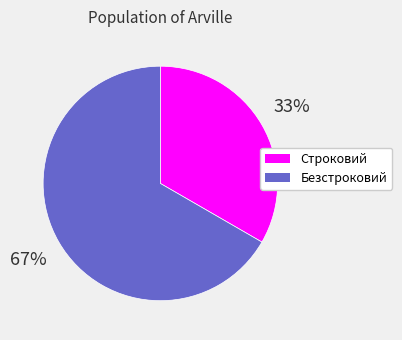

What percentage is the Безстроковий slice, to the nearest percent?

67%